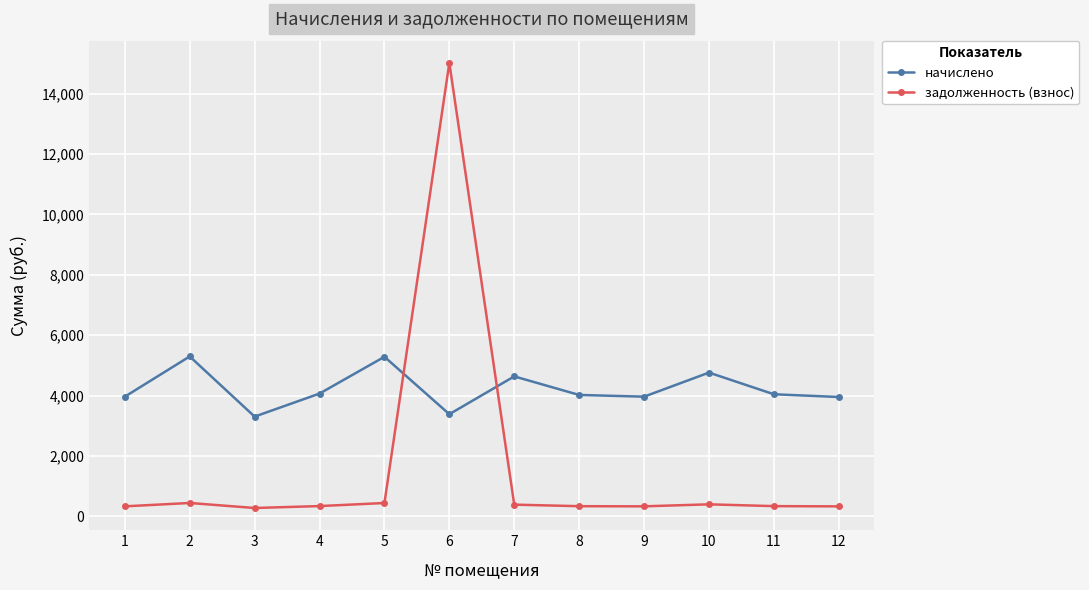

True or false: задолженность (взнос) has a value of 335.0 at 8.

True